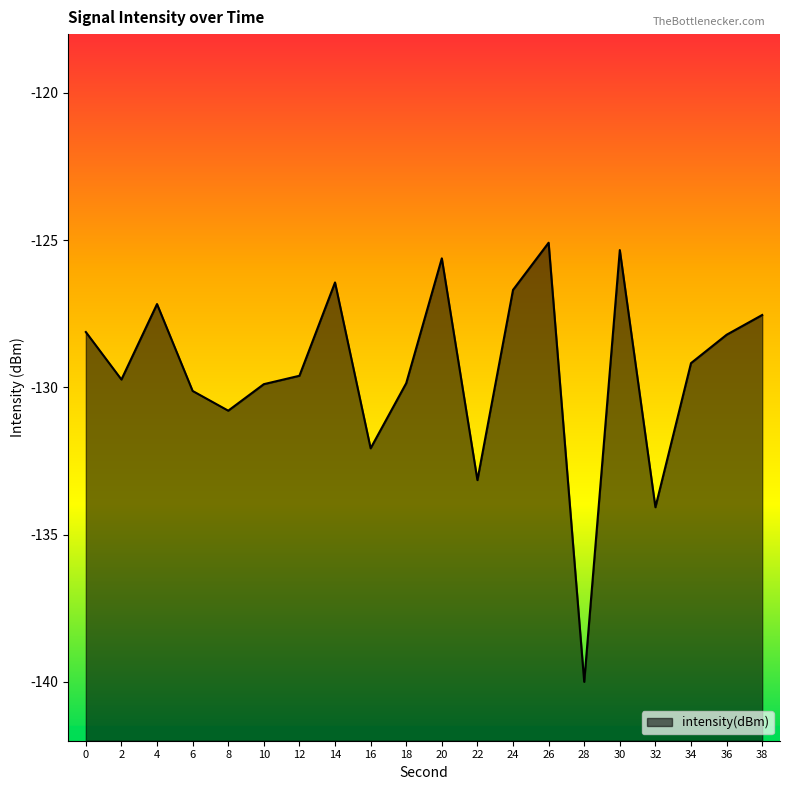

How many series are shown in this chart?

1